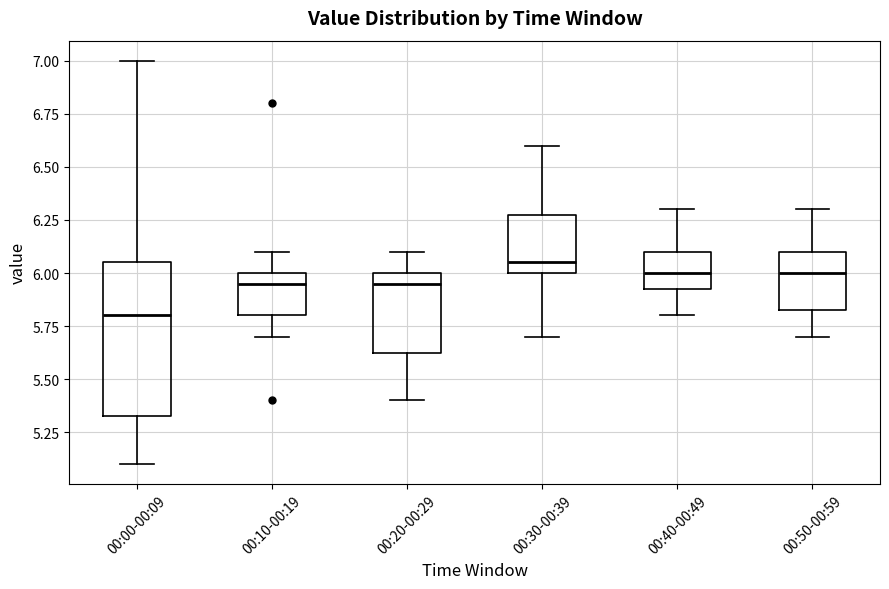

Reading left to right, read every box against the y-axis: the position of its median line, the range the box covers, and the ends of its whiskers. The values are not printed on the chart, so give them approximately, as read against the axis.

00:00-00:09: median 5.80, box 5.35 to 6.05, whiskers 5.10 to 7.00
00:10-00:19: median 5.95, box 5.80 to 6.00, whiskers 5.70 to 6.10
00:20-00:29: median 5.95, box 5.65 to 6.00, whiskers 5.40 to 6.10
00:30-00:39: median 6.05, box 6.00 to 6.30, whiskers 5.70 to 6.60
00:40-00:49: median 6.00, box 5.95 to 6.10, whiskers 5.80 to 6.30
00:50-00:59: median 6.00, box 5.85 to 6.10, whiskers 5.70 to 6.30